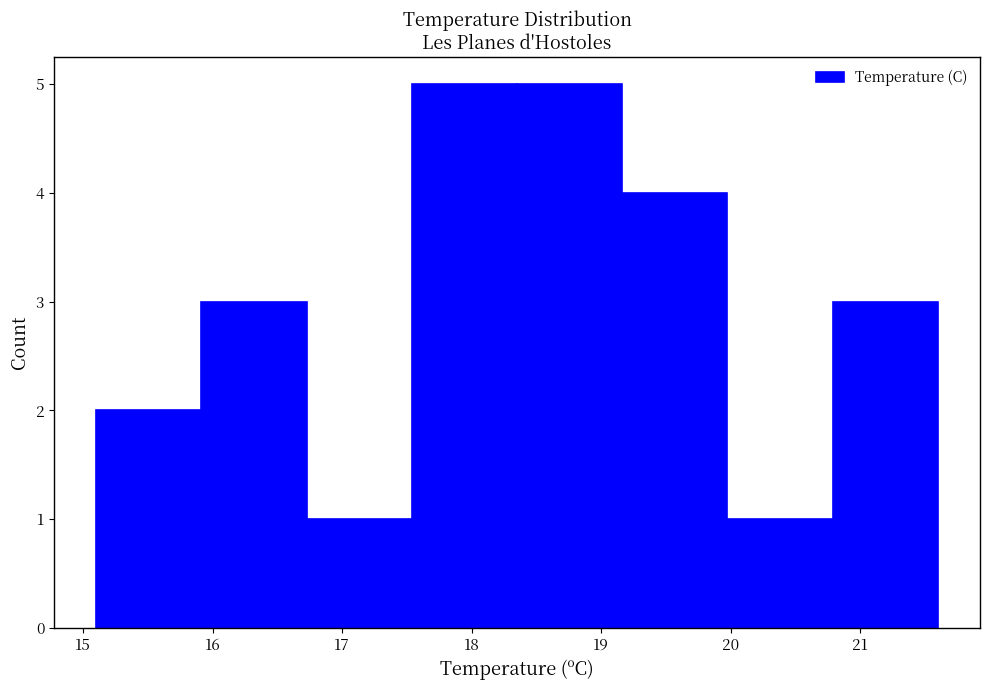

Reading left to right, transcribe this chart: for each bar, give the range it covers on the x-axis and its height. Neither the bar edges nor the heights are printed on the chart, so give them approximately, as read against the axes.

15.1 to 15.9: 2
15.9 to 16.7: 3
16.7 to 17.5: 1
17.5 to 18.4: 5
18.4 to 19.2: 5
19.2 to 20.0: 4
20.0 to 20.8: 1
20.8 to 21.6: 3